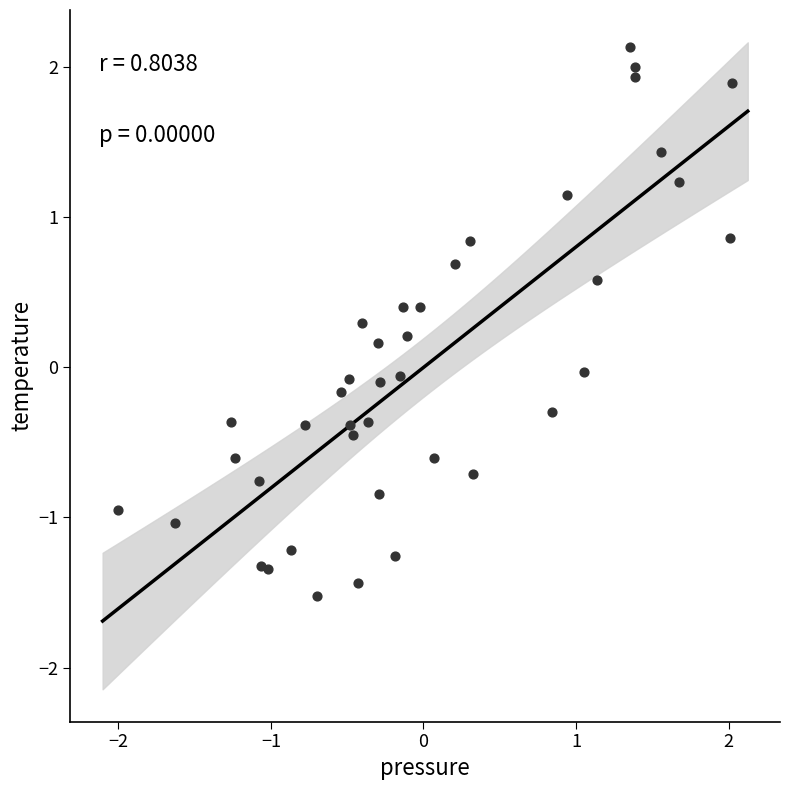

What is the range of Y values (max minus min)?

3.7